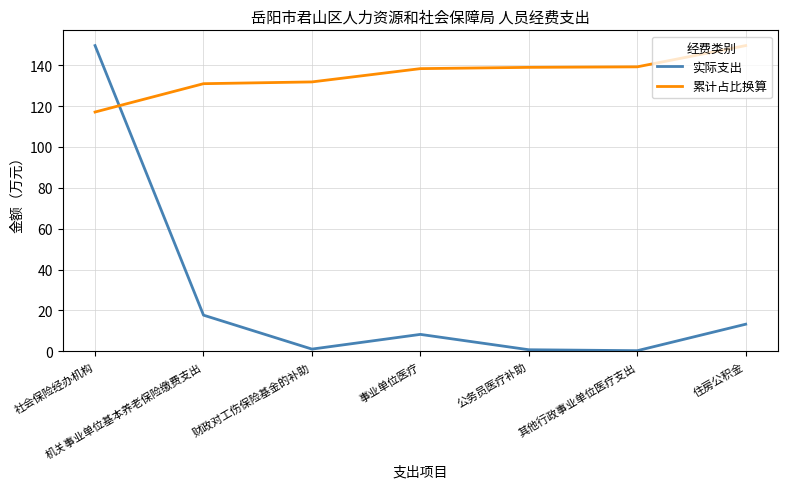

Which series has the largest total across all categories?

累计占比换算